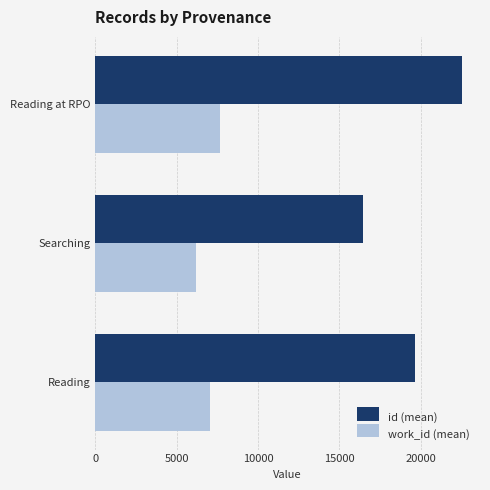

Which series has the largest range (max minus min)?

id (mean)